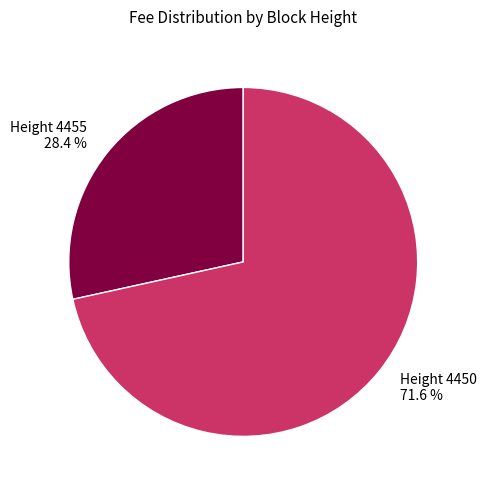

Count the number of slices in the pie.

2